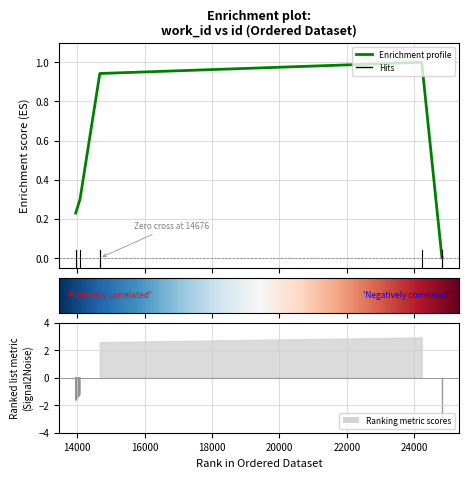

What is the average value?

0.5